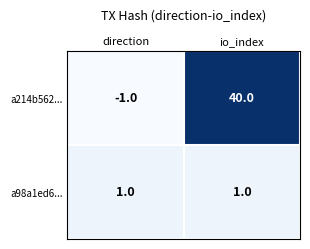

Count the number of categories in the chart.

2